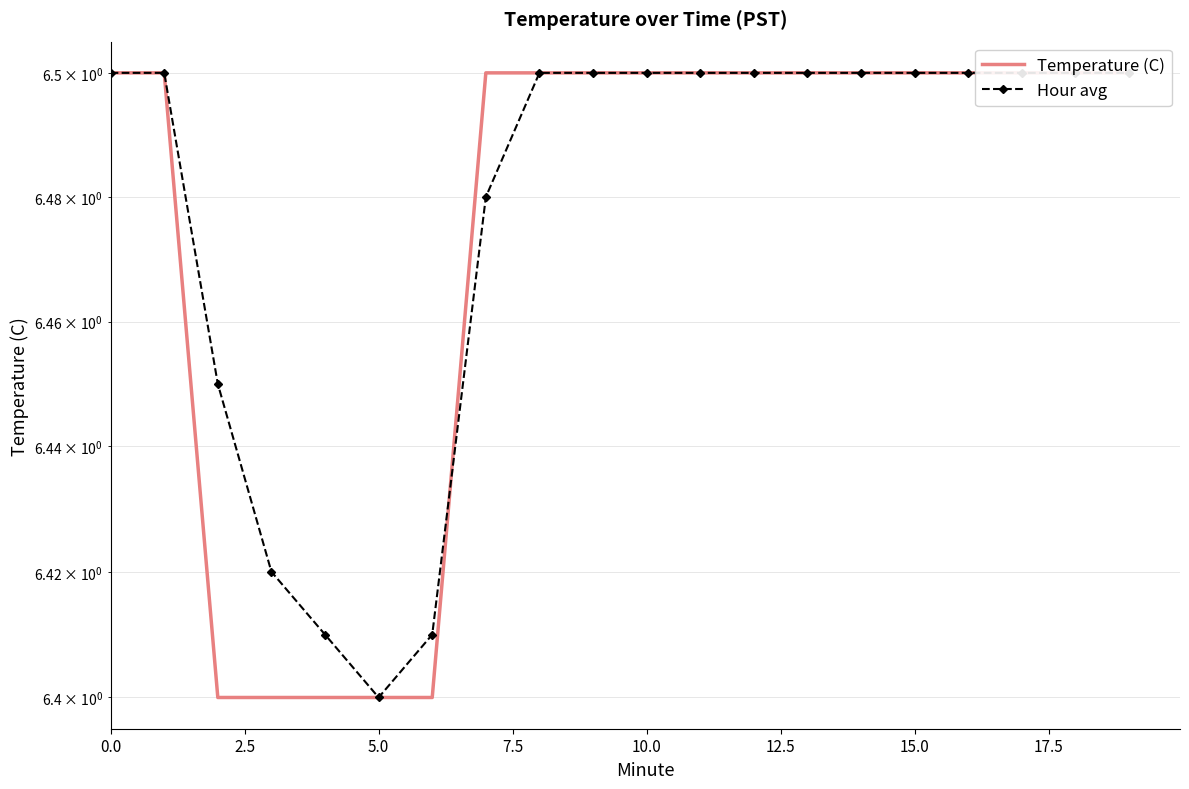

Does the chart have visible grid lines?

Yes